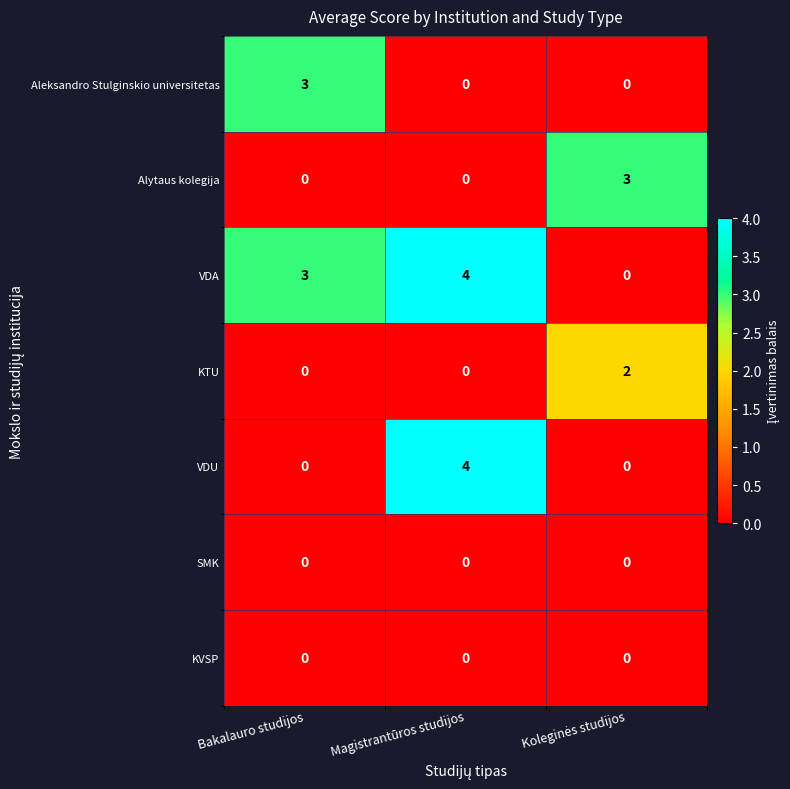

What is the highest value of the Alytaus kolegija series?

3